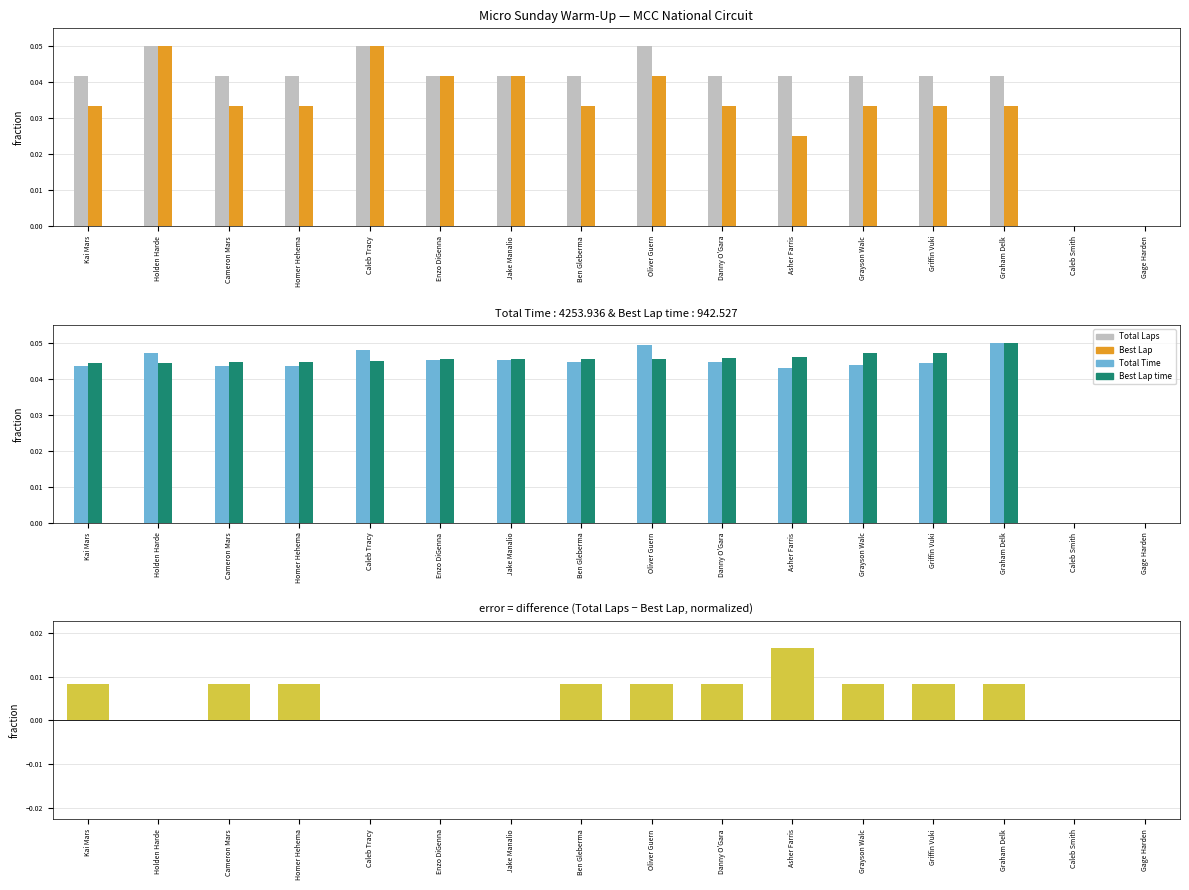

What are all the series names shown in the legend?

Total Laps, Best Lap, Total Time, Best Lap time